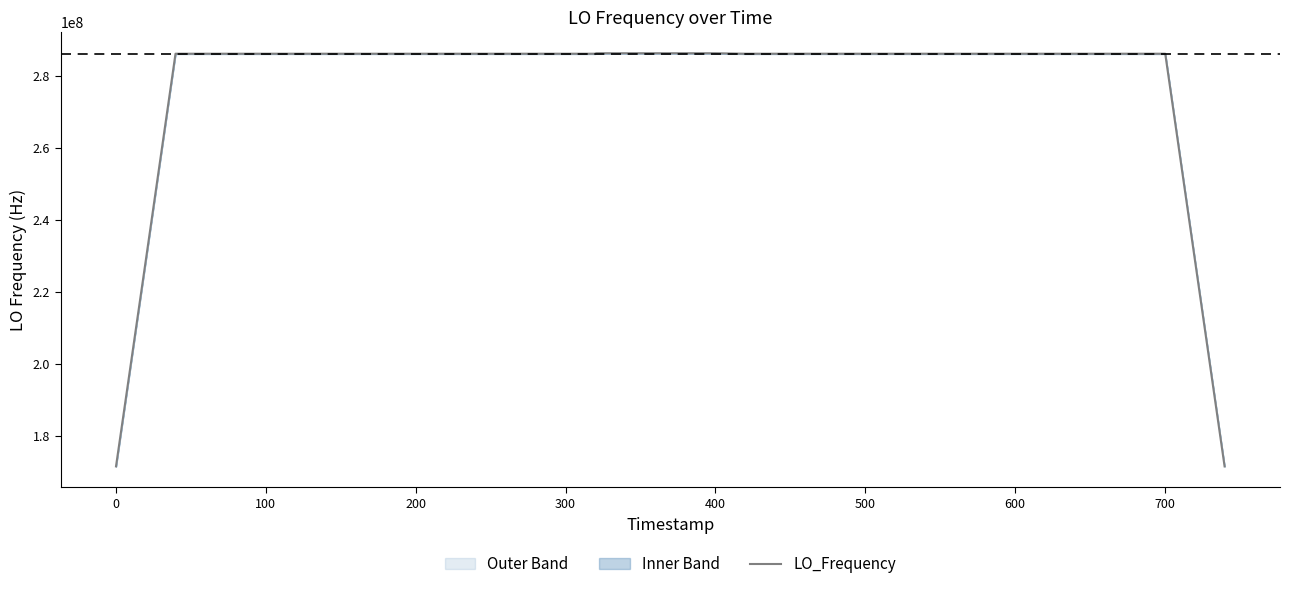

How many interior local valleys (lower than both neighbors) does the data have?

5